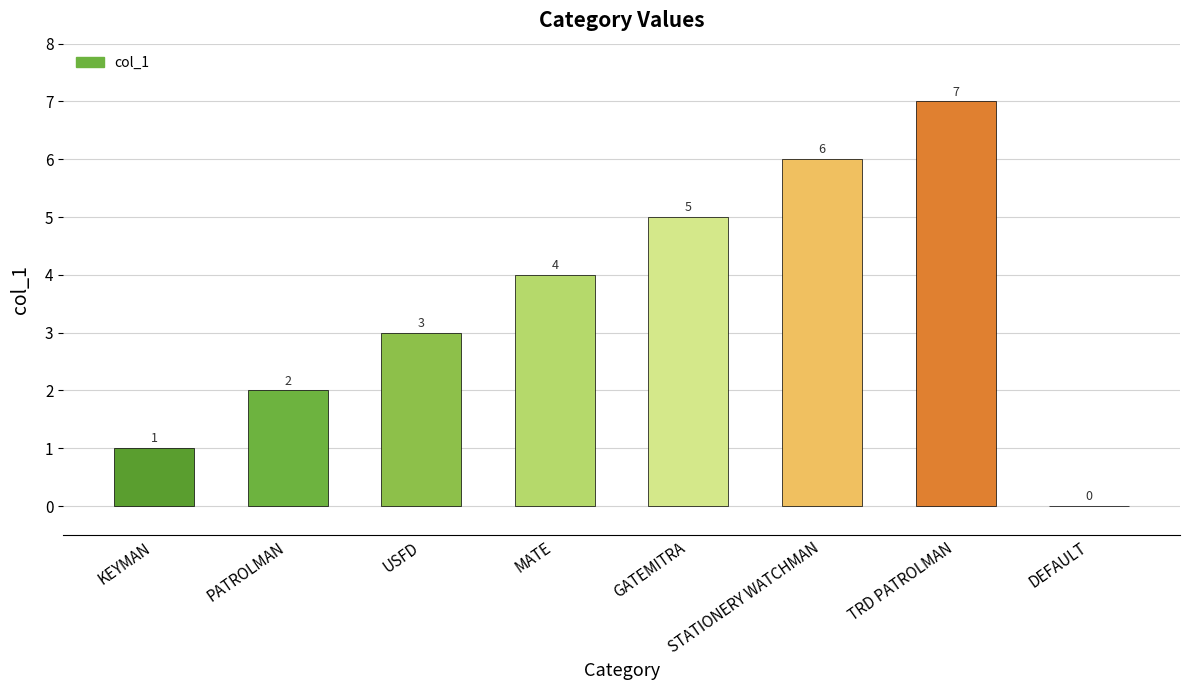

True or false: the data shows 0 at DEFAULT.

True